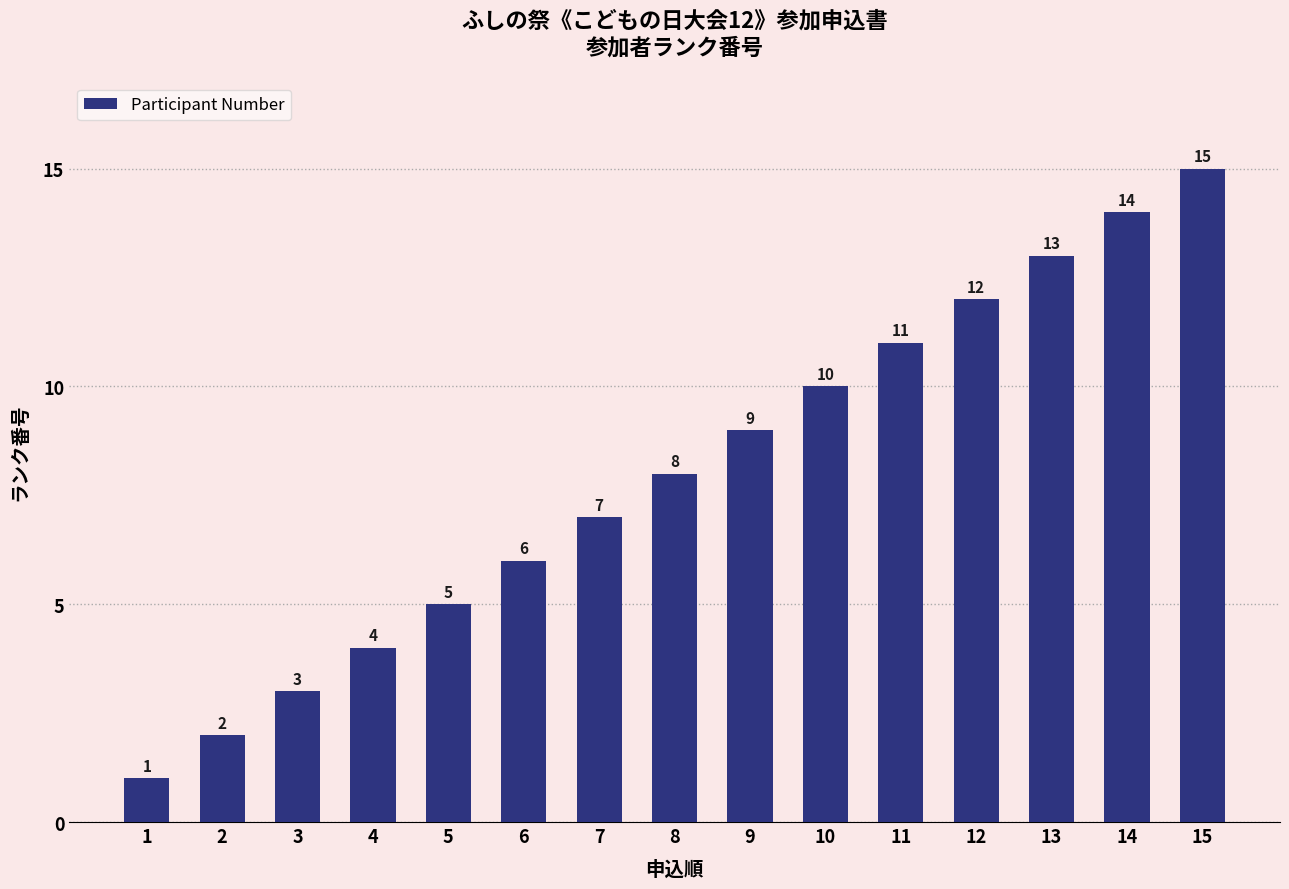

Which label corresponds to the largest value in the chart?

15